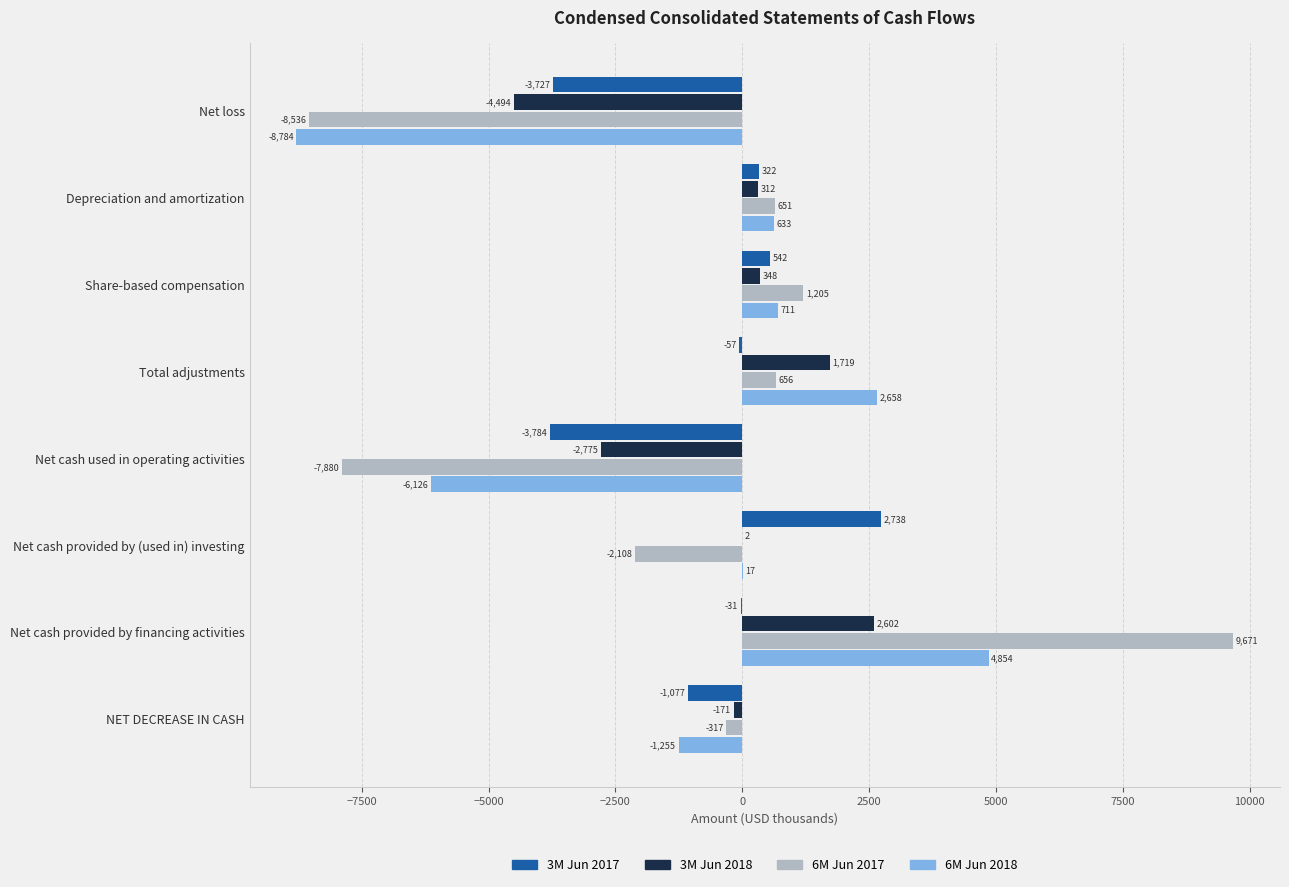

What is the sum of the 3M Jun 2018 values at Net cash provided by (used in) investing and NET DECREASE IN CASH?

-169